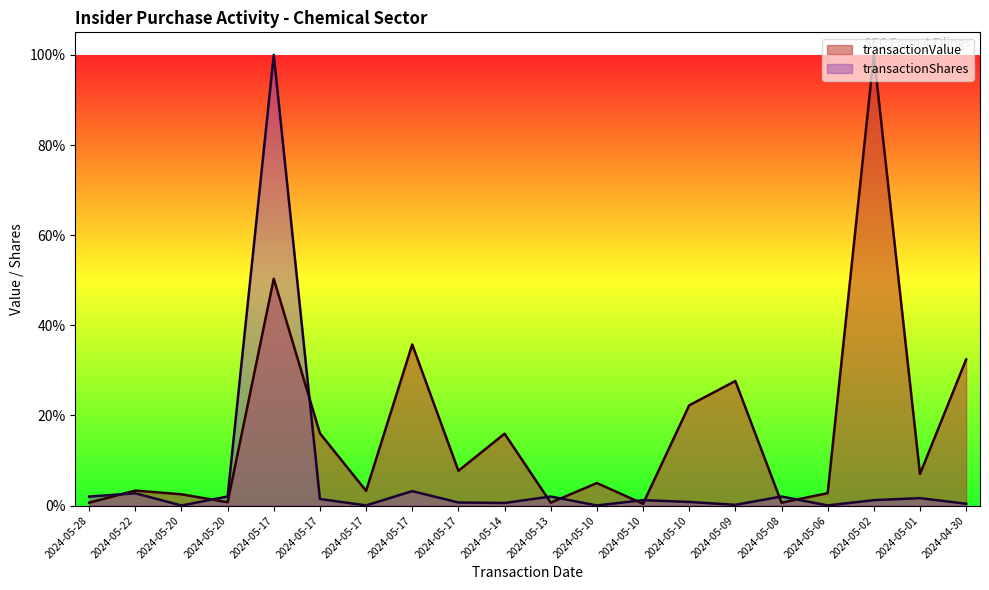

Reading left to right, transcribe all the data shown in this chart.

transactionValue: 0.0	0.0	0.0	0.0	0.5	0.2	0.0	0.4	0.1	0.2	0.0	0.0	0.0	0.2	0.3	0.0	0.0	1.0	0.1	0.3
transactionShares: 0.0	0.0	0.0	0.0	1.0	0.0	0.0	0.0	0.0	0.0	0.0	0.0	0.0	0.0	0.0	0.0	0.0	0.0	0.0	0.0